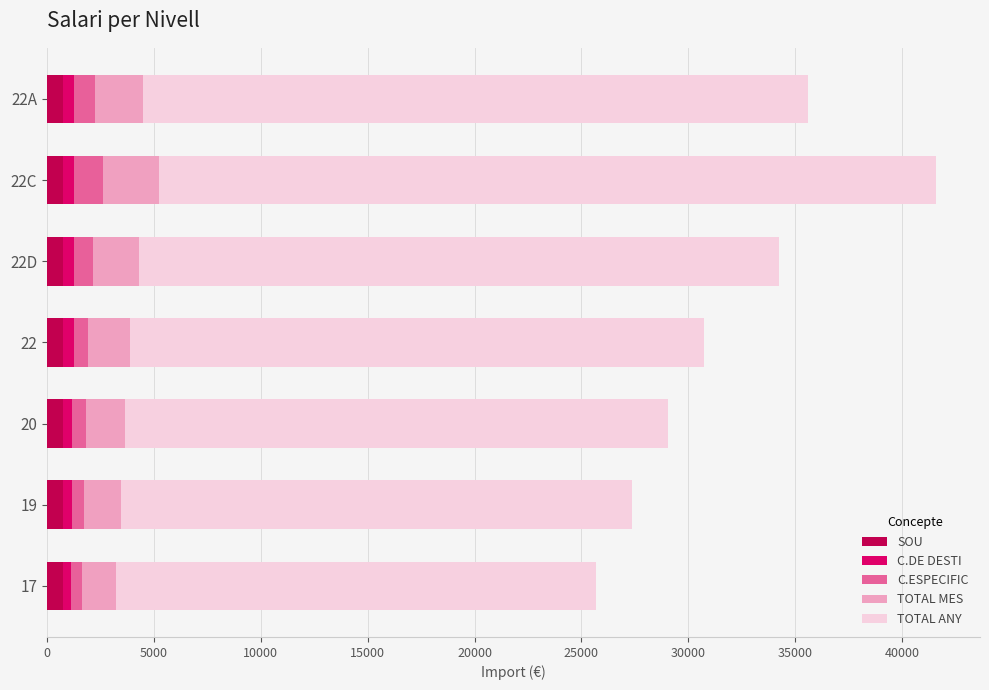

At which category is the sum across all series the highest?

22C